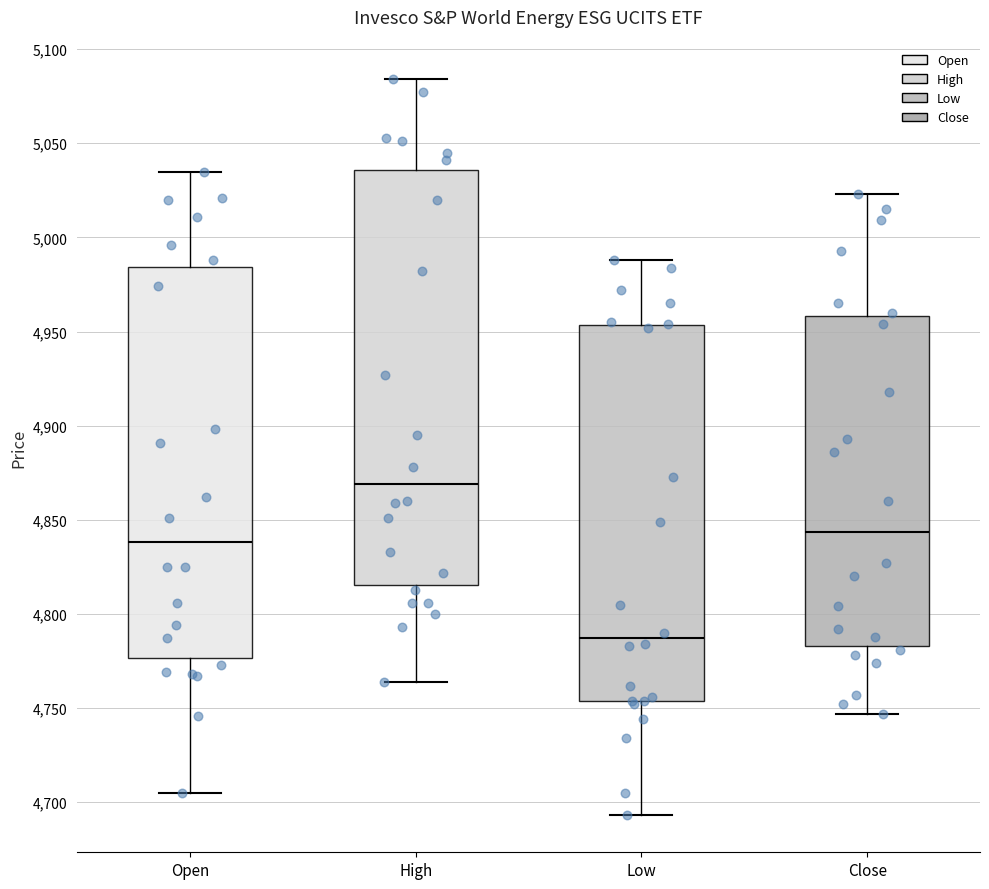

Reading left to right, read every box against the y-axis: the position of its median line, the range the box covers, and the ends of its whiskers. The values are not printed on the chart, so give them approximately, as read against the axis.

Open: median 4840, box 4775 to 4985, whiskers 4705 to 5035
High: median 4870, box 4815 to 5035, whiskers 4765 to 5085
Low: median 4785, box 4755 to 4955, whiskers 4695 to 4990
Close: median 4845, box 4785 to 4960, whiskers 4745 to 5025